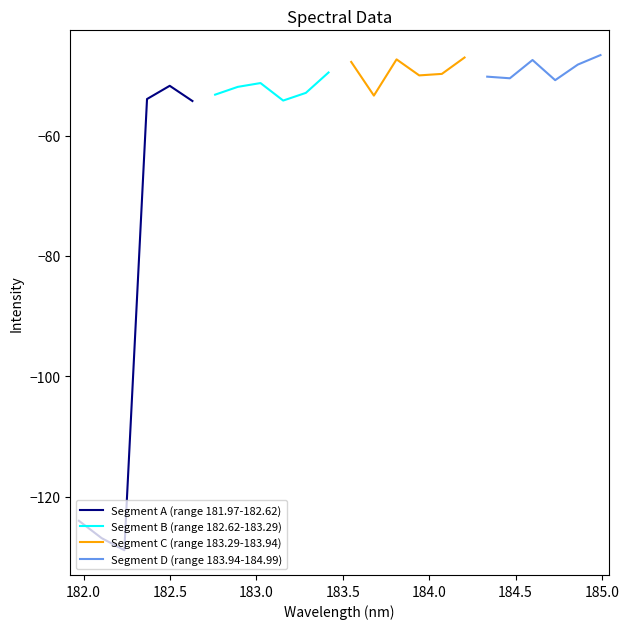

What is the maximum value for Segment B (range 182.62-183.29)?

-49.5